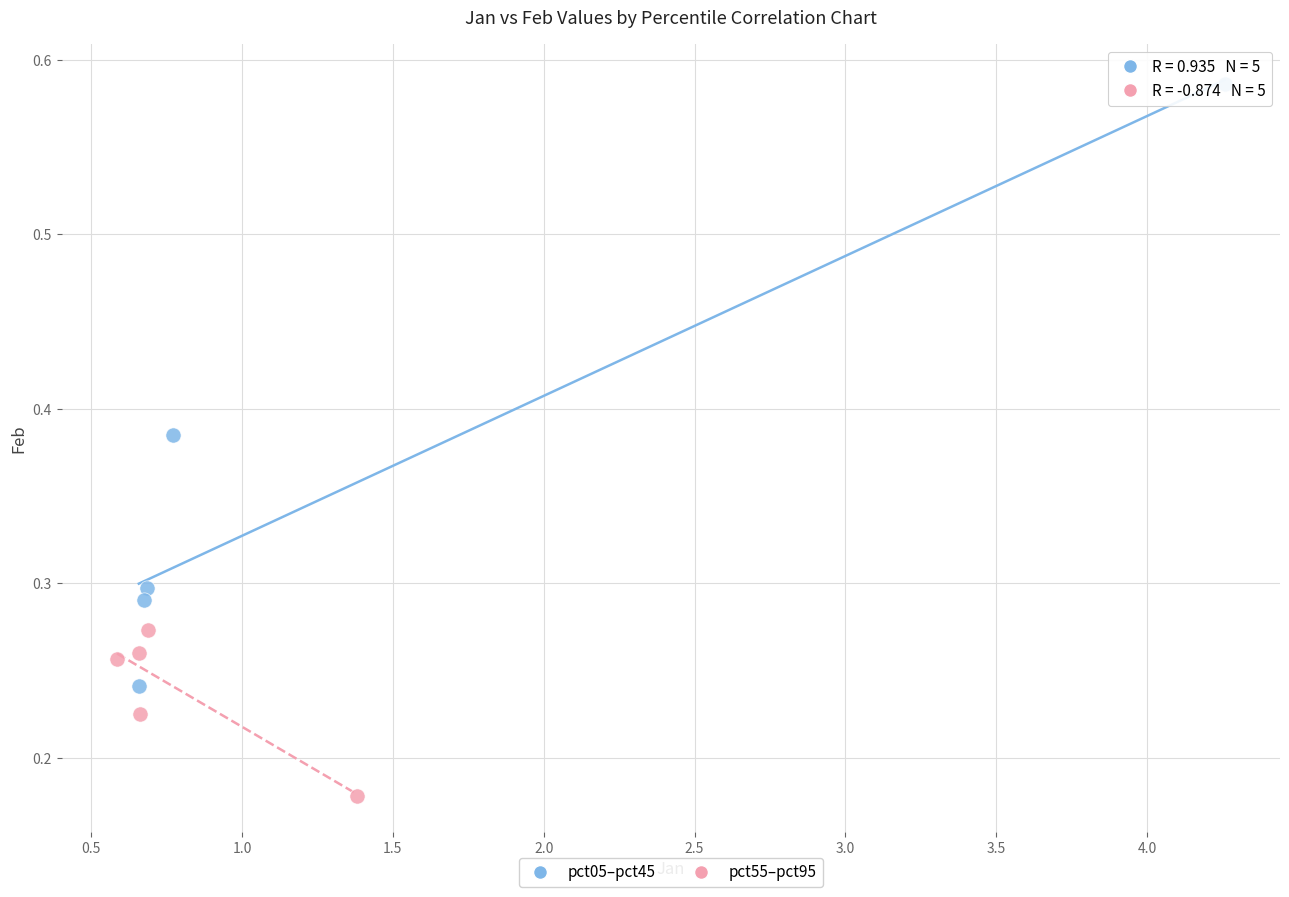

What are all the series names shown in the legend?

pct05–pct45, pct55–pct95